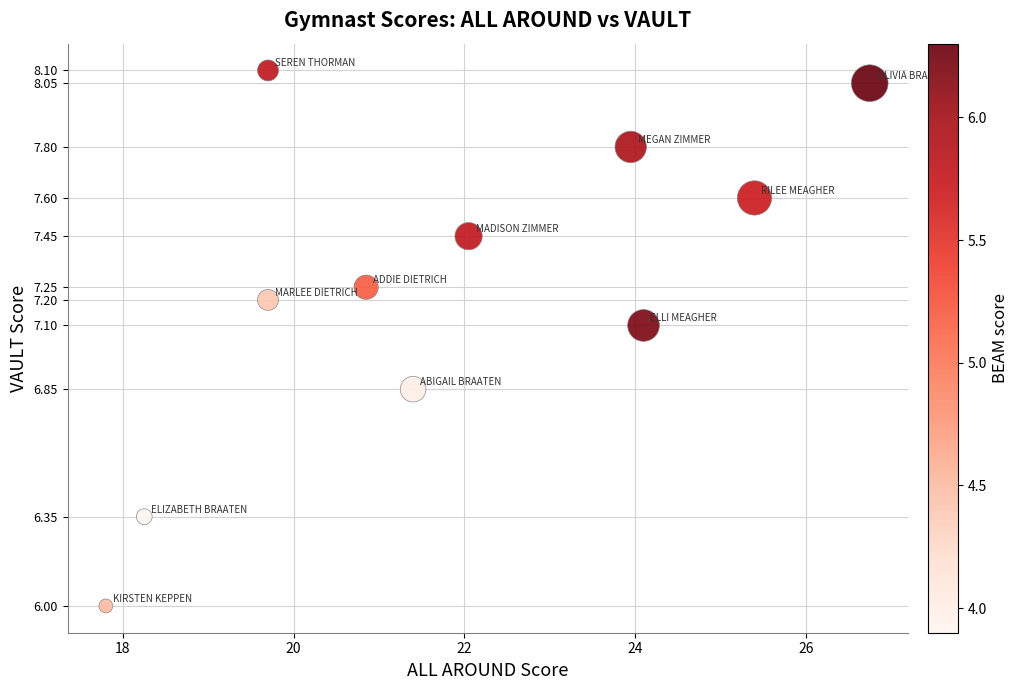

What Y value in the scatter plot is closest to 7?

7.1